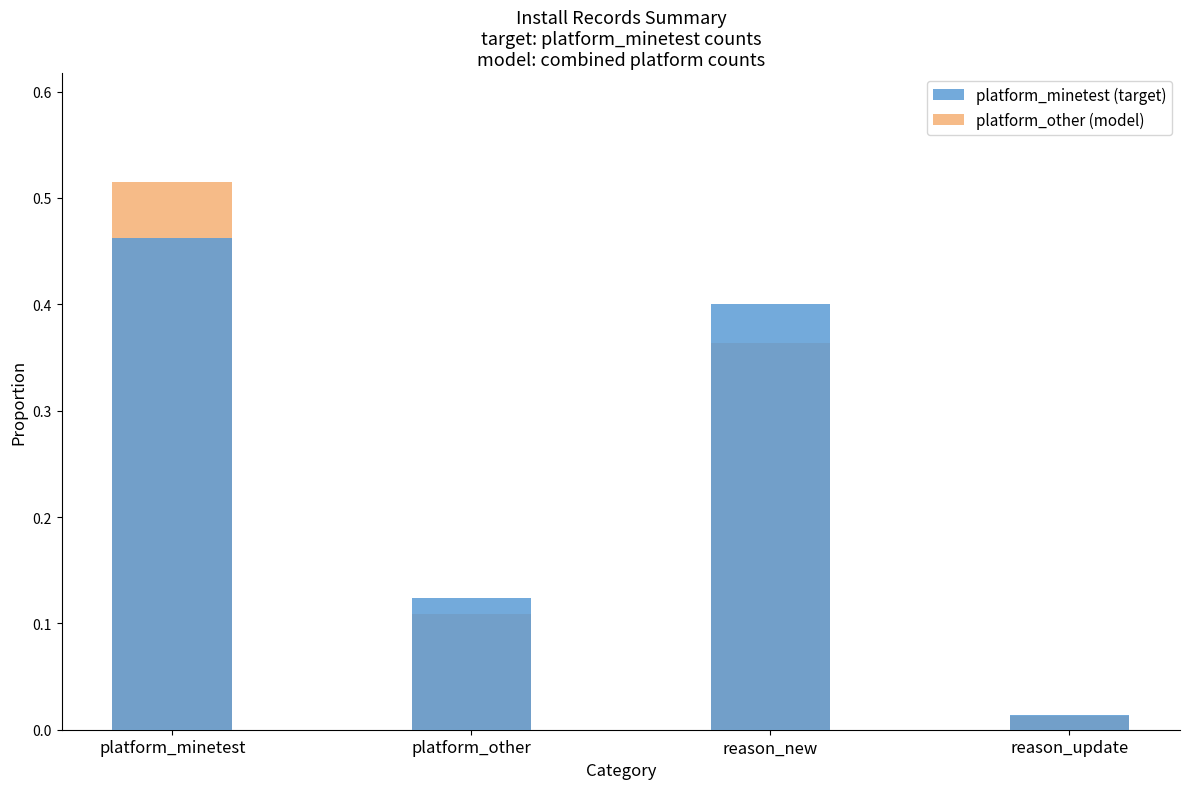

What is the value of the platform_other (model) bar at the 1st from the left?

0.5